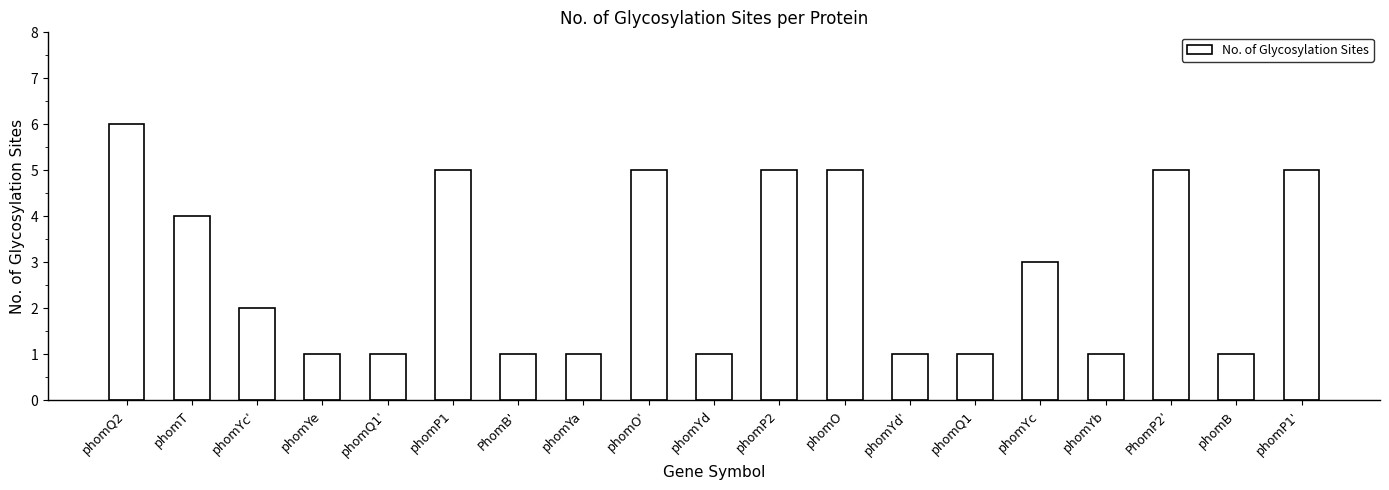

What is the average value?

3